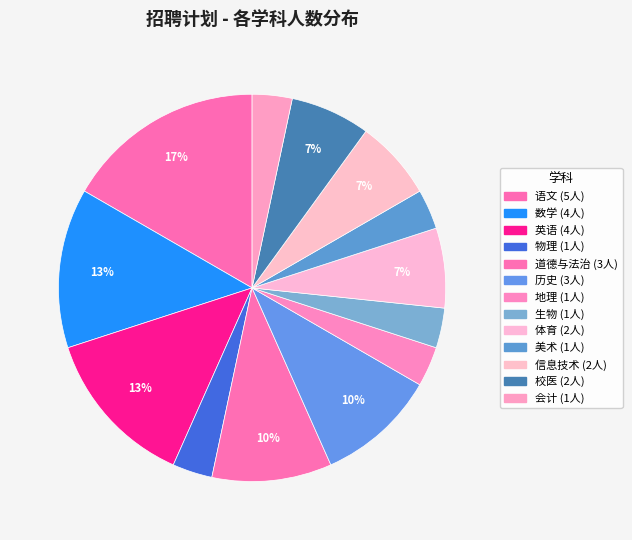

To the nearest percent, what is the difference between the 信息技术 and 生物 slice percentages?

3%